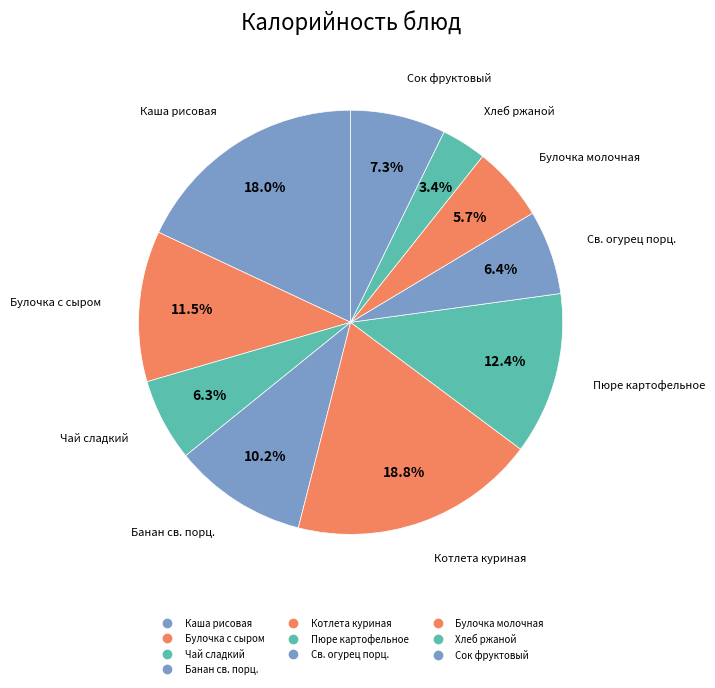

How many segments does this pie chart have?

10